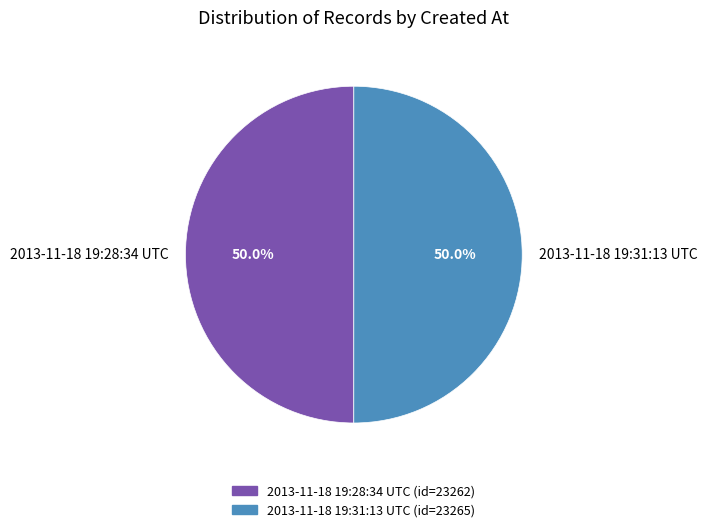

Do 2013-11-18 19:31:13 UTC and 2013-11-18 19:28:34 UTC together represent more than half of the pie?

Yes